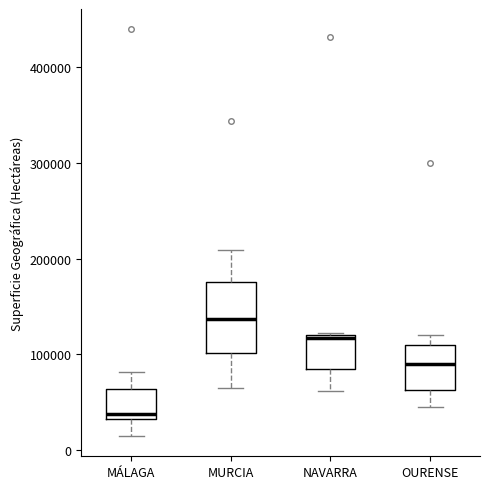

Reading left to right, read every box against the y-axis: the position of its median line, the range the box covers, and the ends of its whiskers. The values are not printed on the chart, so give them approximately, as read against the axis.

MÁLAGA: median 40000, box 30000 to 60000, whiskers 10000 to 80000
MURCIA: median 140000, box 100000 to 180000, whiskers 60000 to 210000
NAVARRA: median 120000, box 80000 to 120000, whiskers 60000 to 120000
OURENSE: median 90000, box 60000 to 110000, whiskers 50000 to 120000